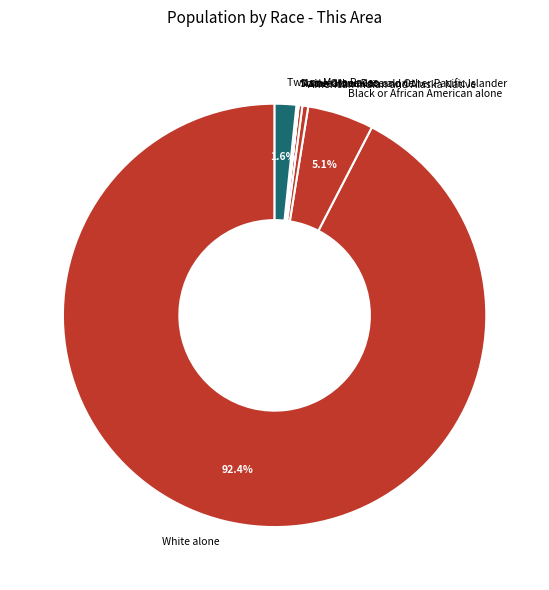

Is there a majority slice in this chart?

Yes